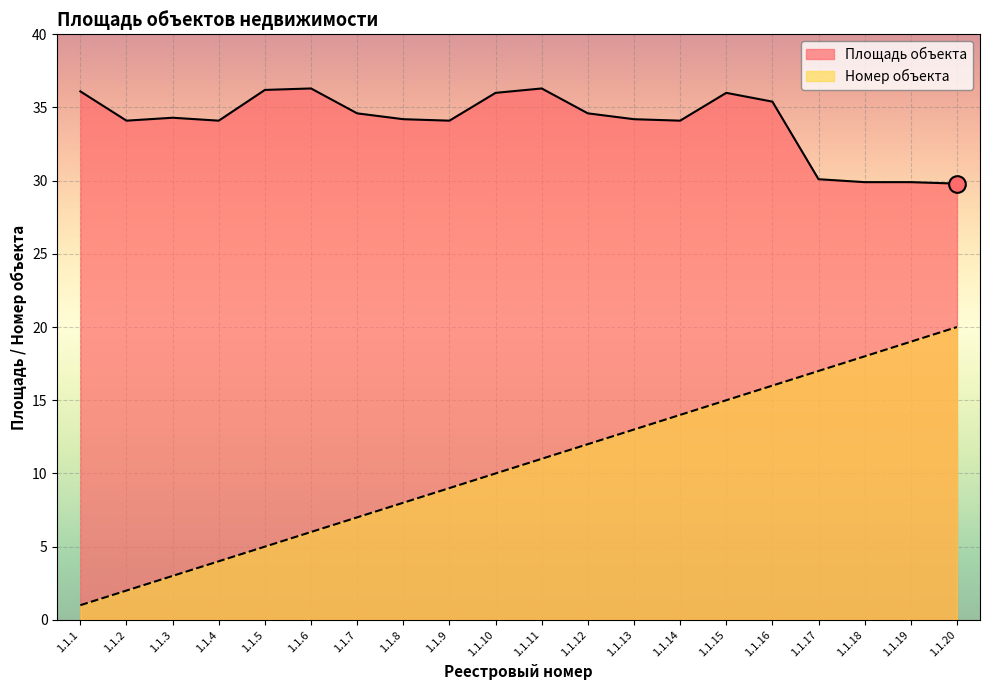

What is the value of the Площадь объекта point at the 14th from the left?

34.1